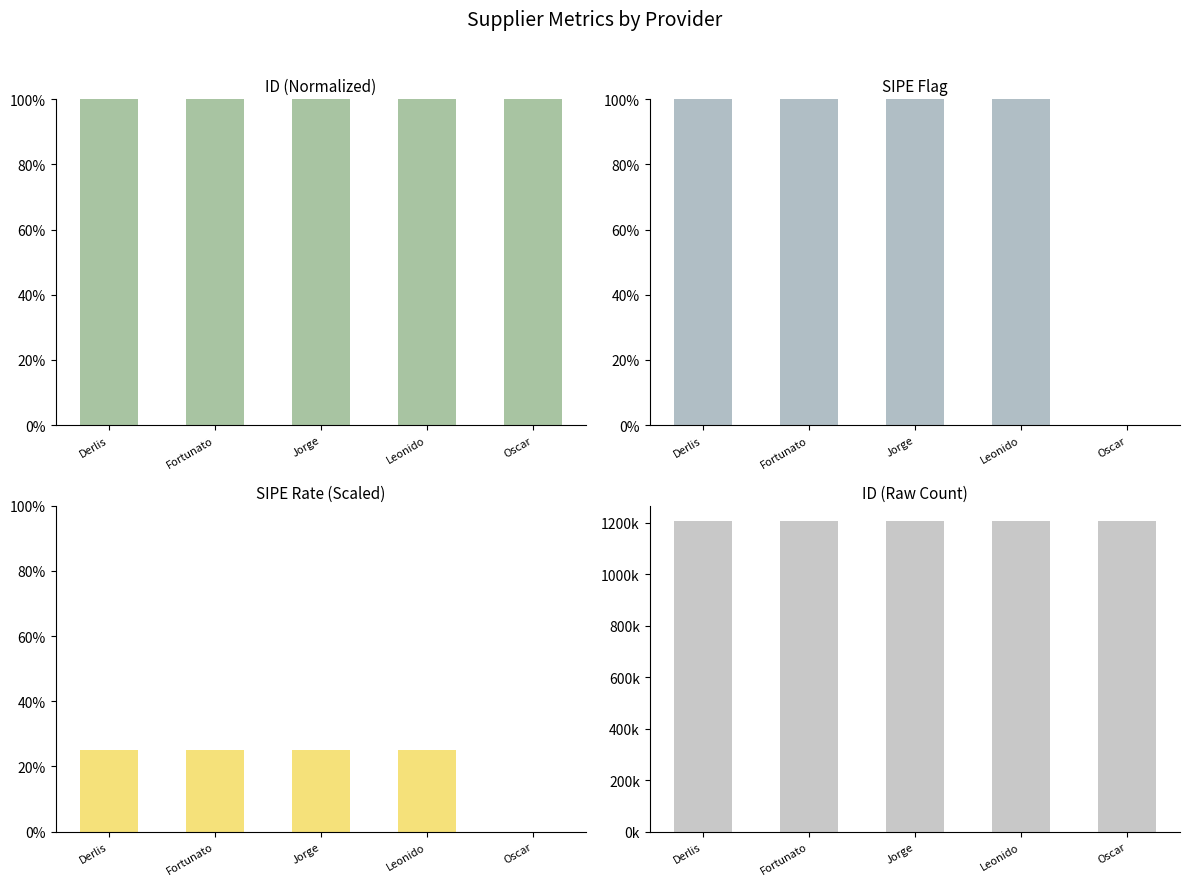

Which series has the largest range (max minus min)?

id (raw)